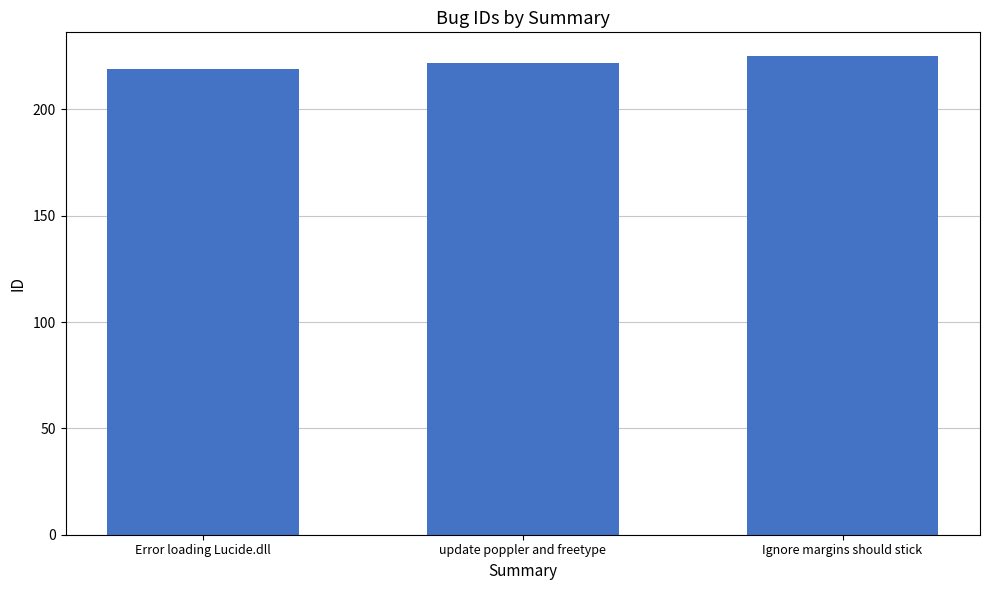

What is the change in value from update poppler and freetype to Ignore margins should stick?

+3